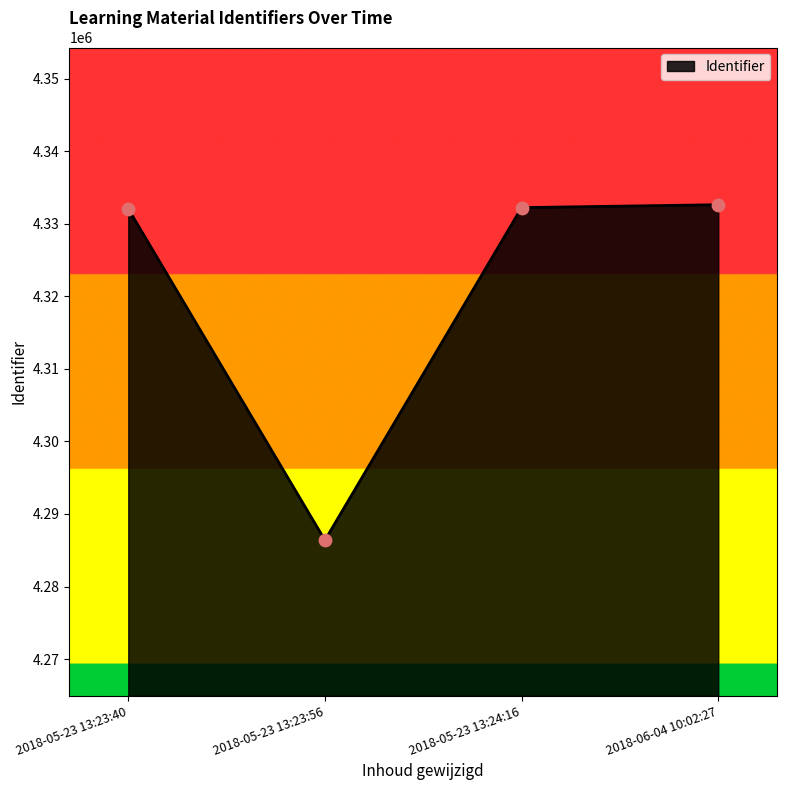

Which has a higher value, 2018-05-23 13:23:56 or 2018-05-23 13:23:40?

2018-05-23 13:23:40